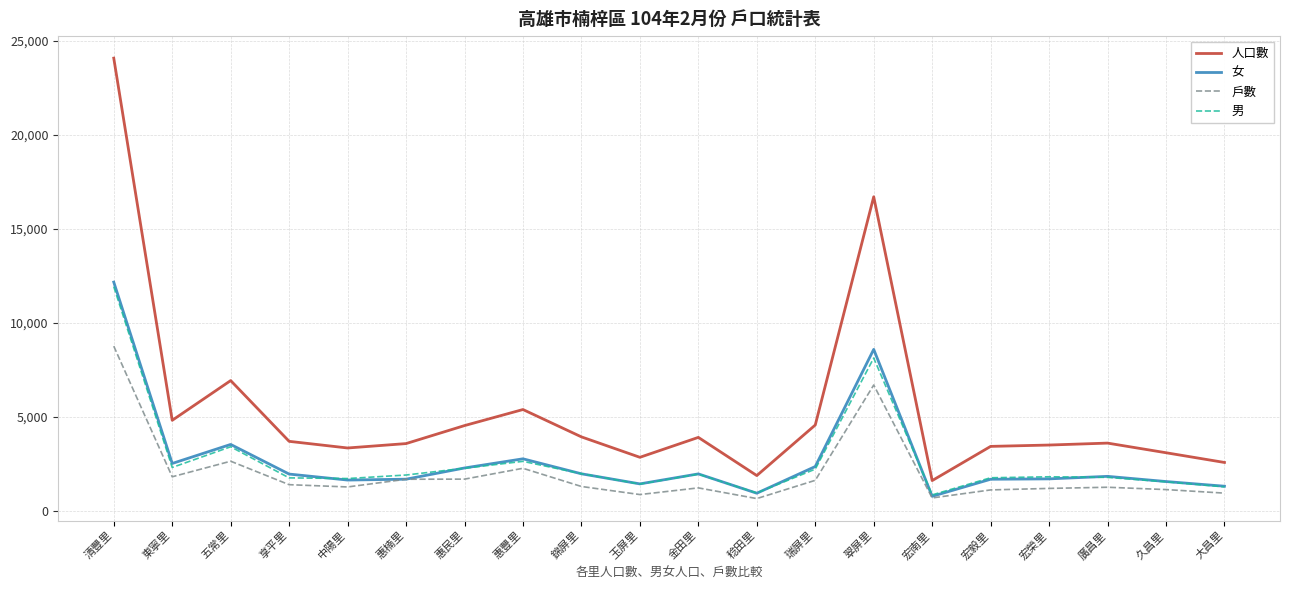

How many series are shown in this chart?

4